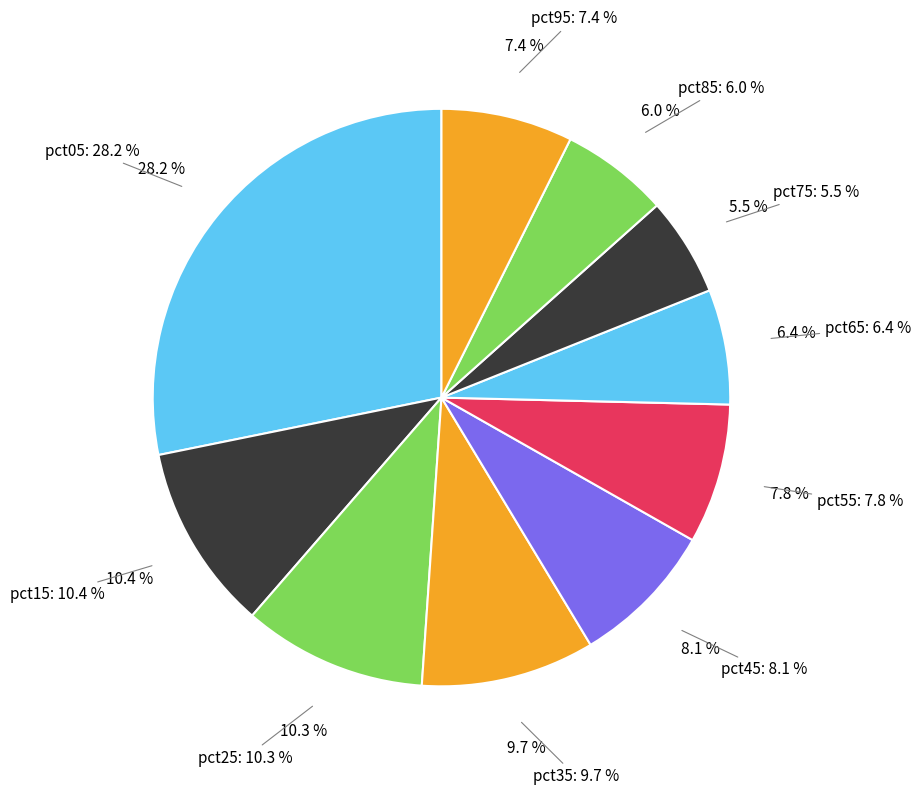

Which slice is the largest?

pct05